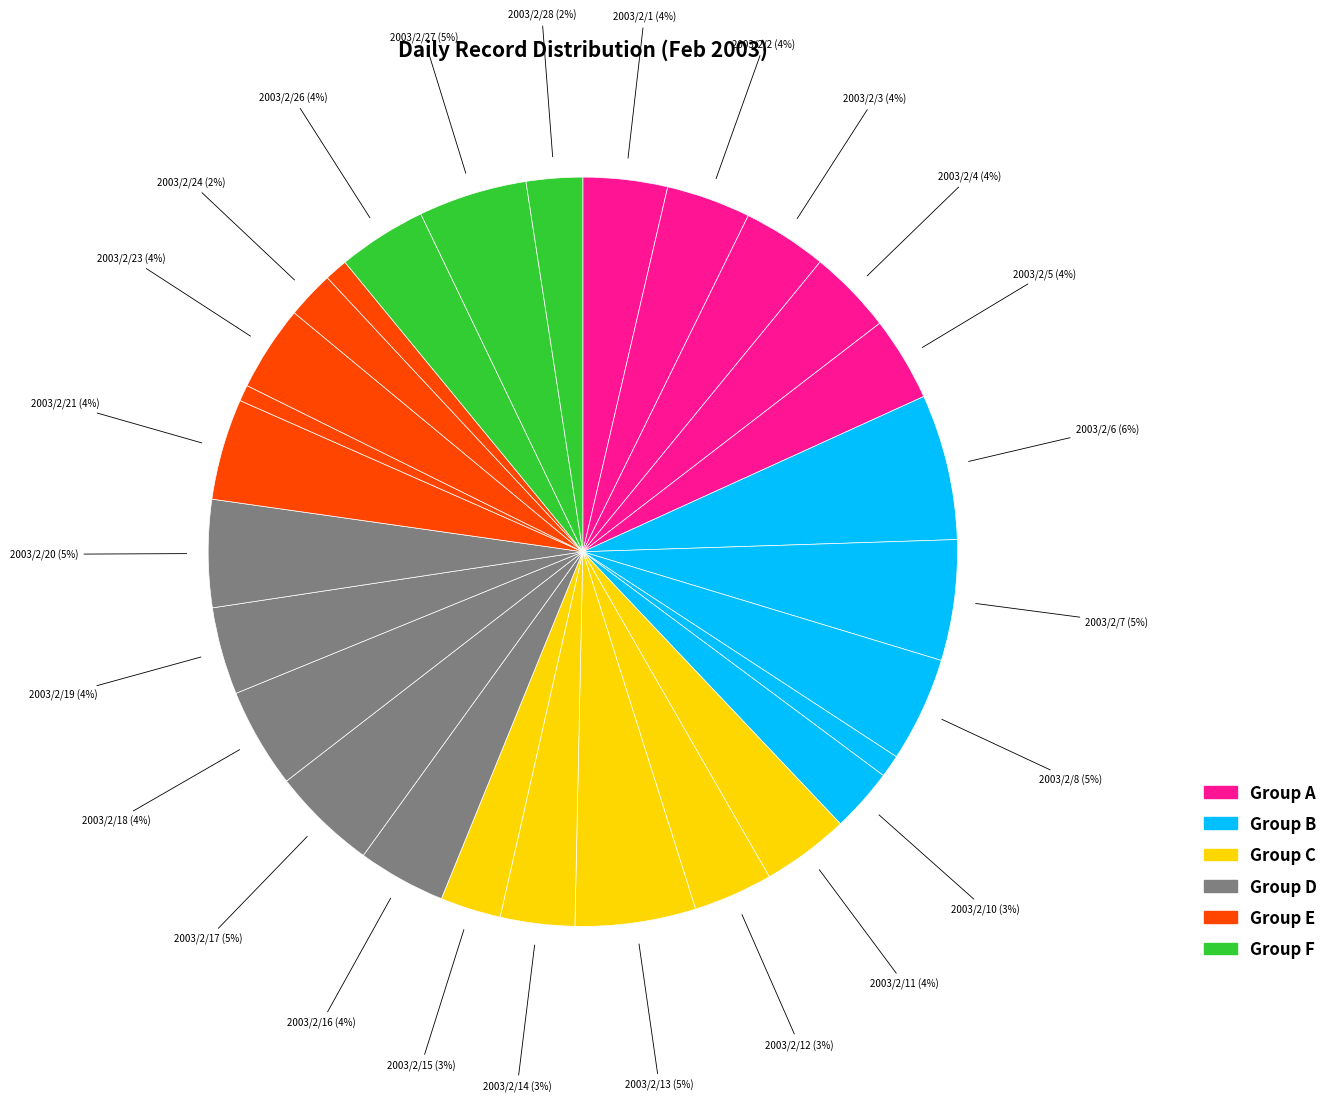

Which slice is the smallest?

2003/2/22